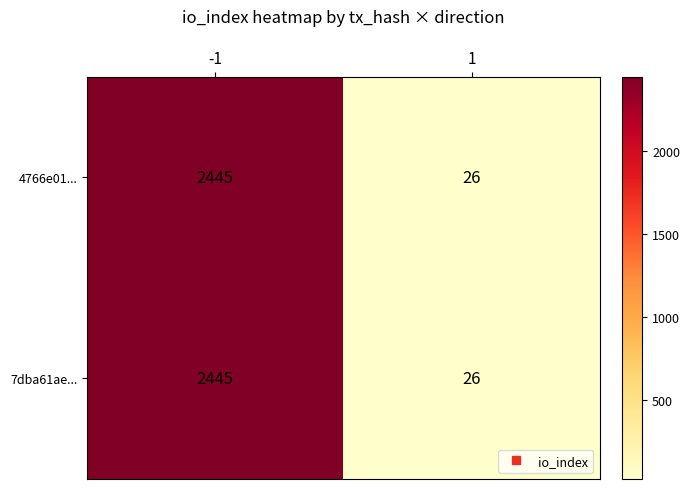

True or false: 7dba61ae... has a value of 2445 at -1.

True